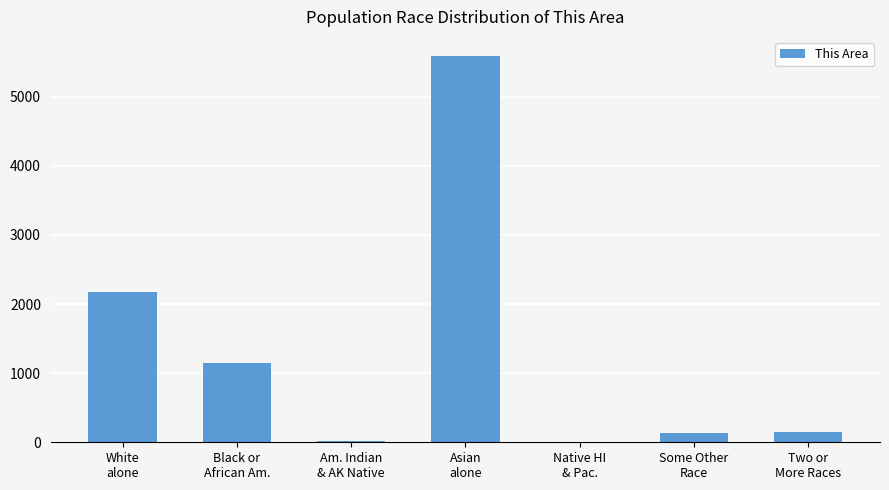

The value at Native HI
& Pac. is -2083. True or false?

False